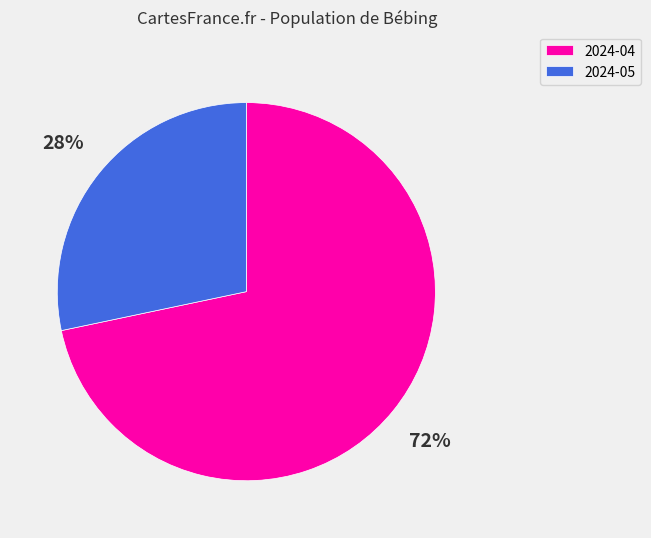

To the nearest percent, what portion does 2024-05 represent?

28%